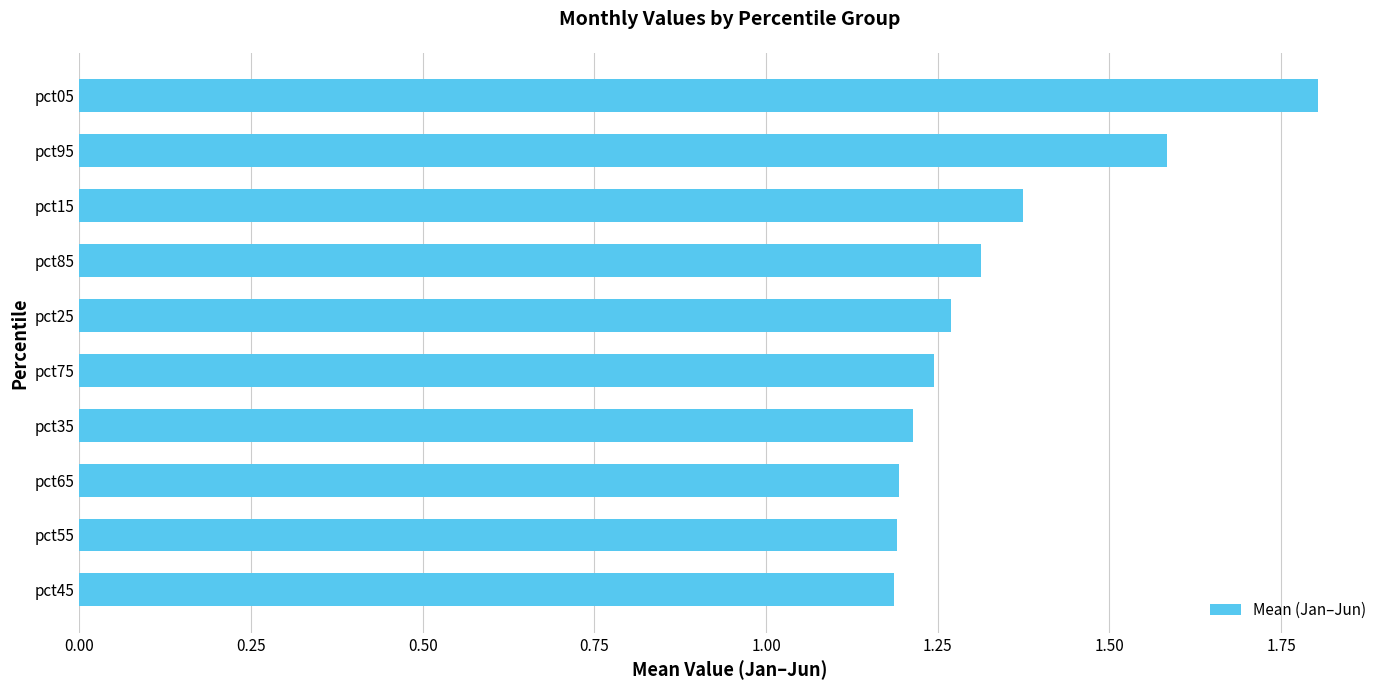

True or false: the data shows 0.4 at pct15.

False